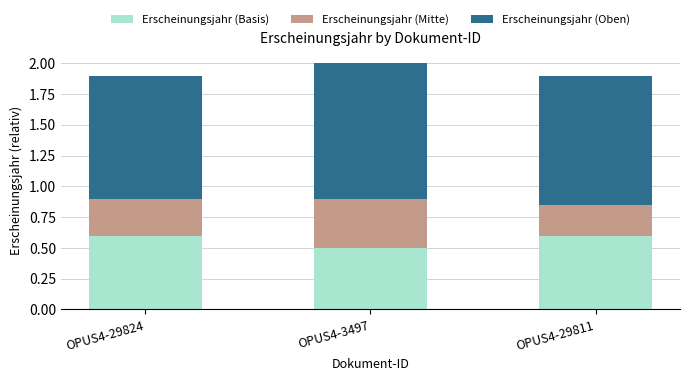

What is the total value across all series at OPUS4-29824?

1.9